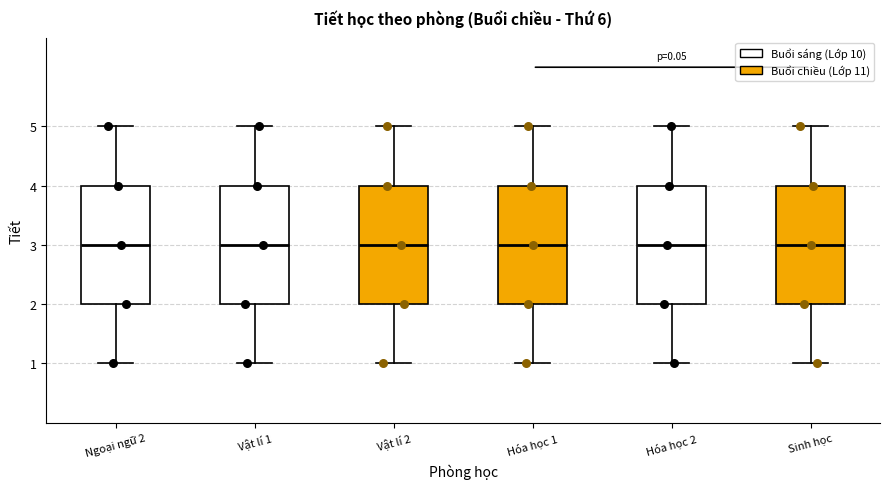

Where is the upper edge of the box for Vật lí 2 on the y-axis? The values are not printed on the chart, so give them approximately, as read against the axis.

4